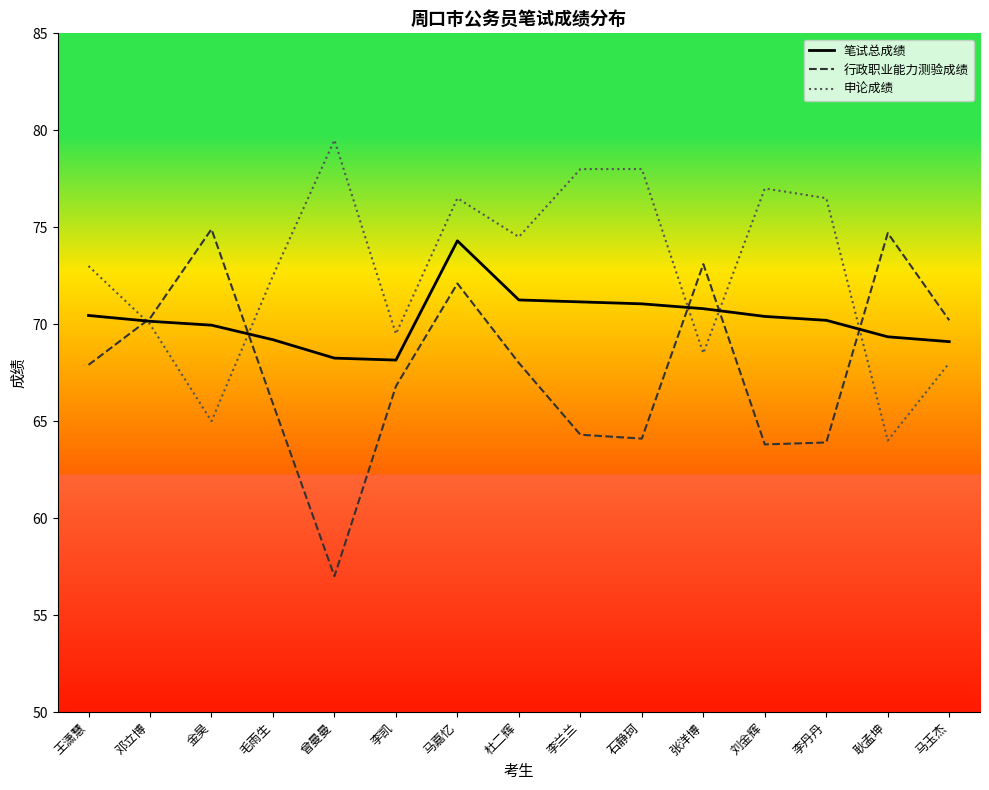

Which series has the largest total across all categories?

申论成绩